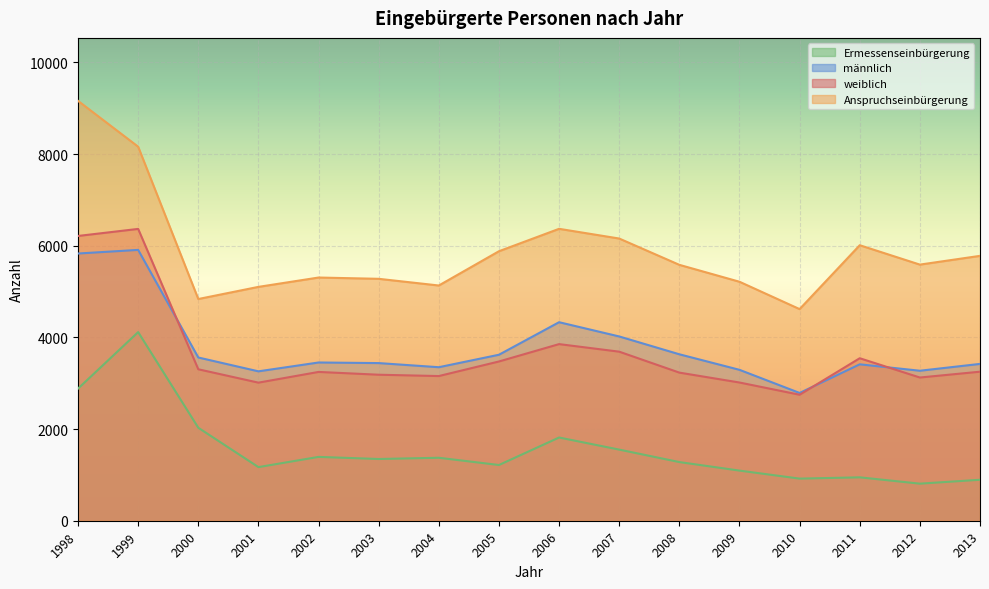

Where does the männlich series first go above 3453?

1998